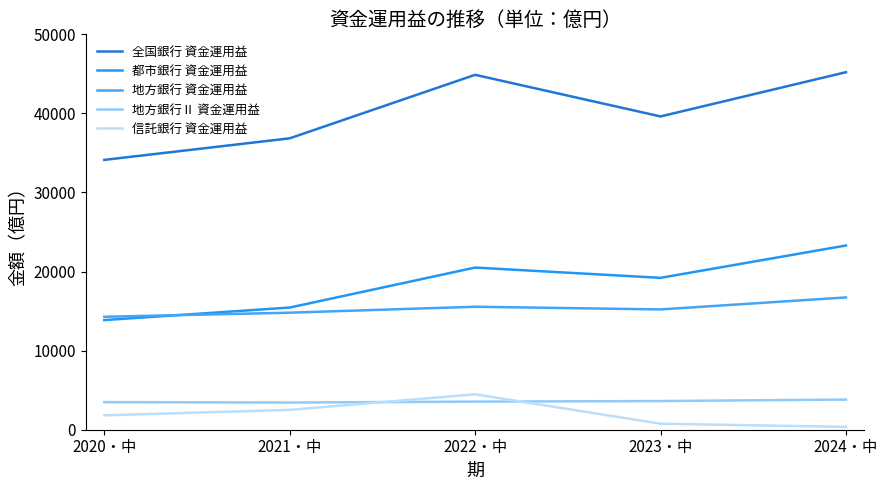

True or false: 都市銀行 資金運用益 has more than 2 interior local peaks.

False